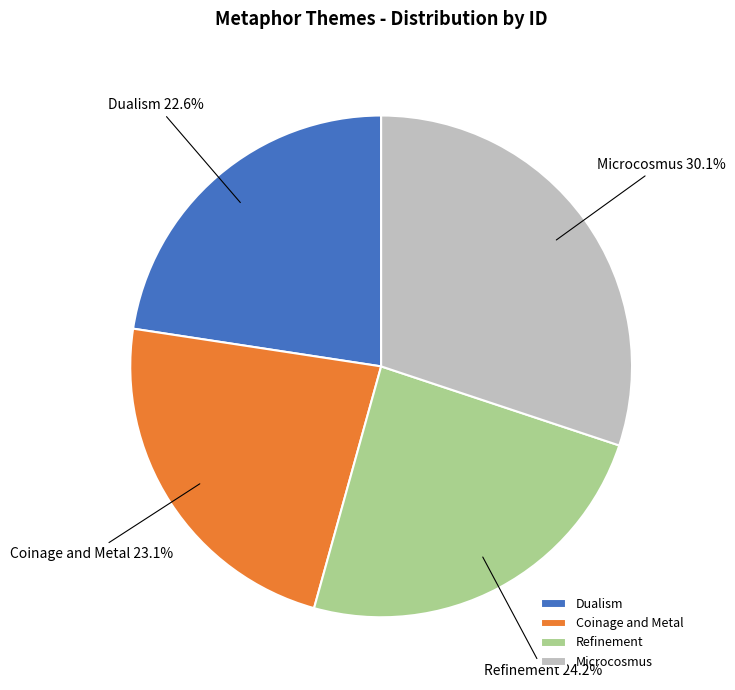

What is the largest slice in the pie chart?

Microcosmus